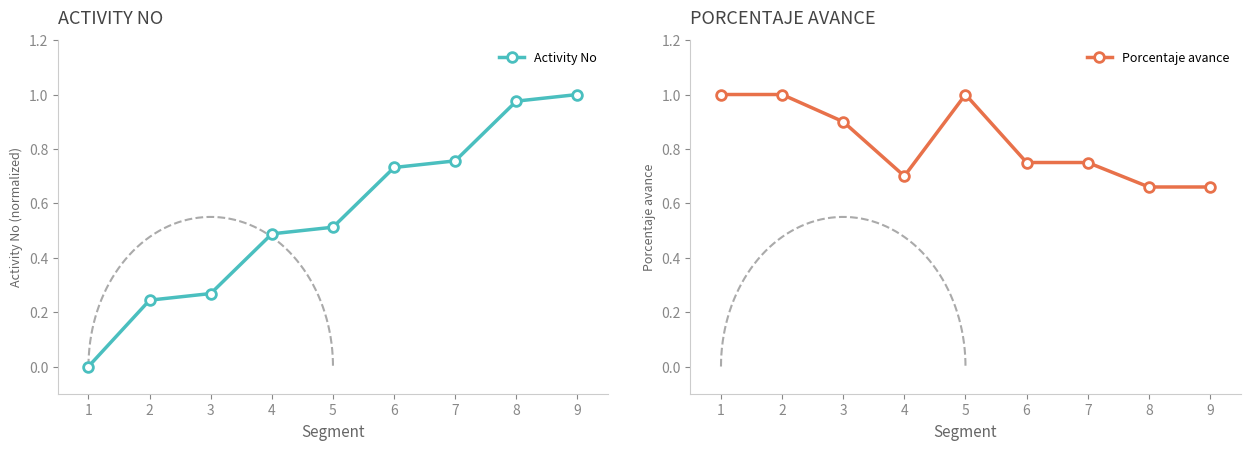

The Activity No series shows 1.7 at 8. True or false?

False